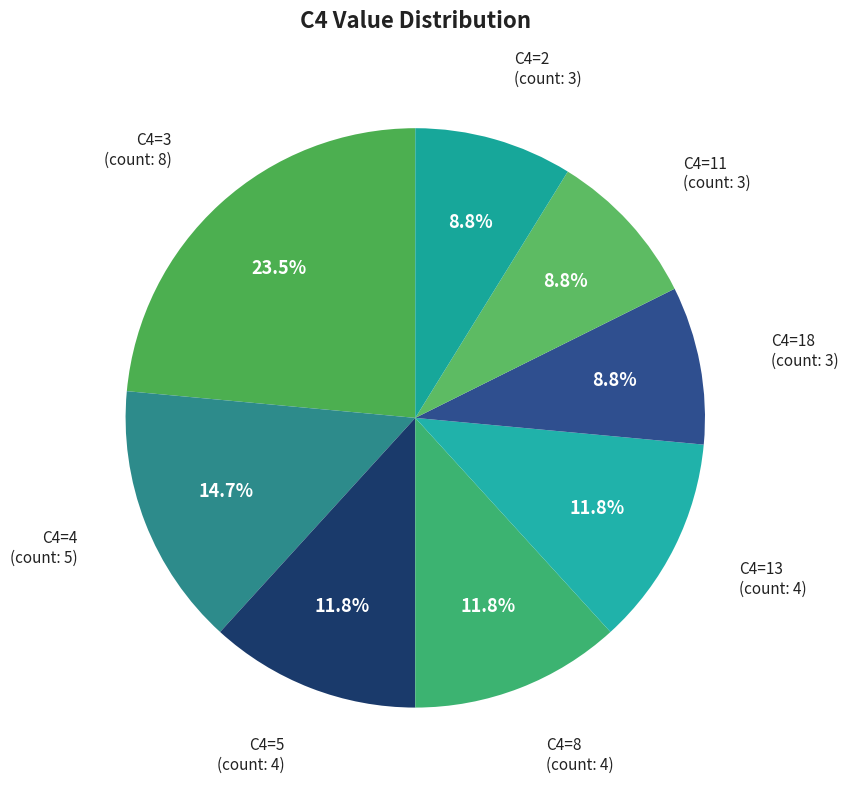

Count the number of slices in the pie.

8